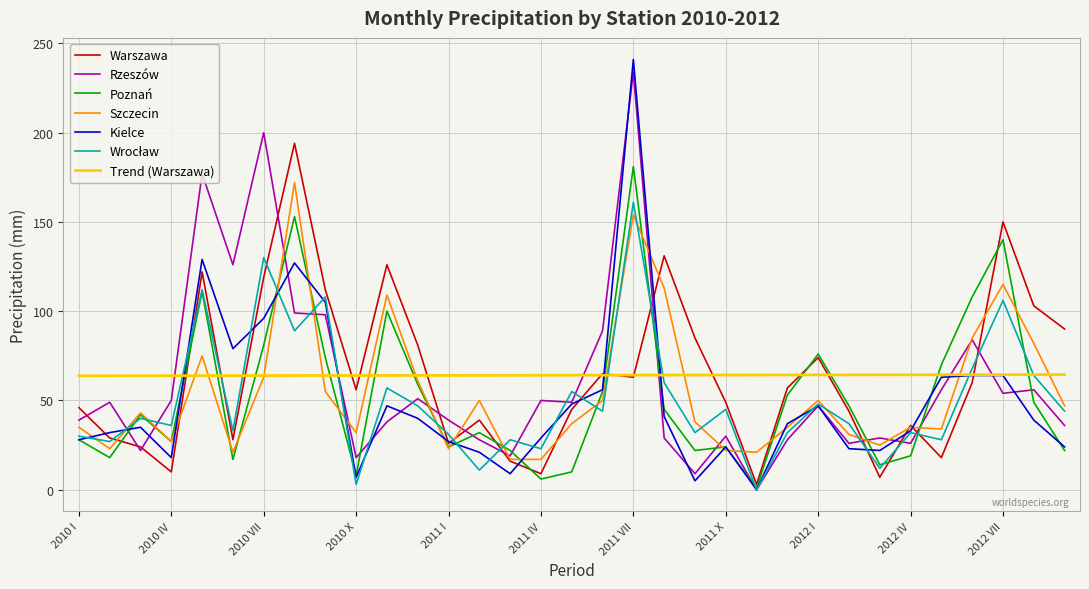

What is the highest value of the Trend (Warszawa) series?

64.5